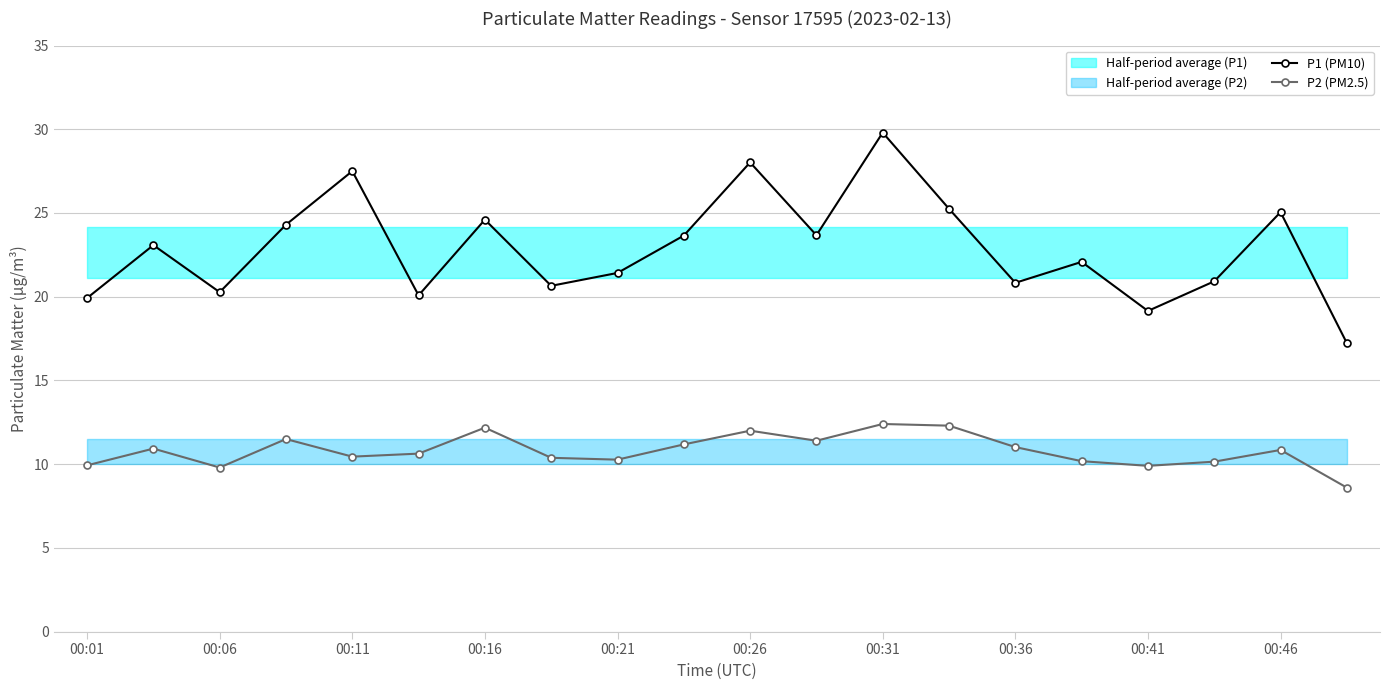

The P2 (PM2.5) series shows 5.1 at 00:16. True or false?

False